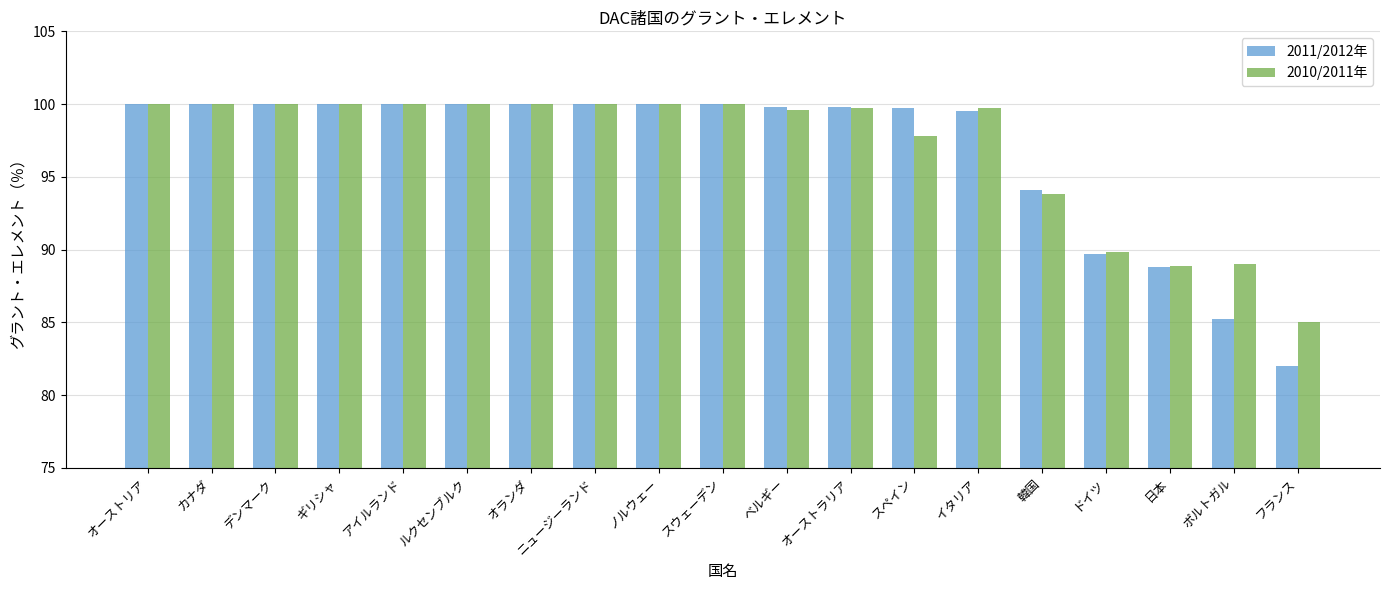

What is the maximum value for 2010/2011年?

100.0